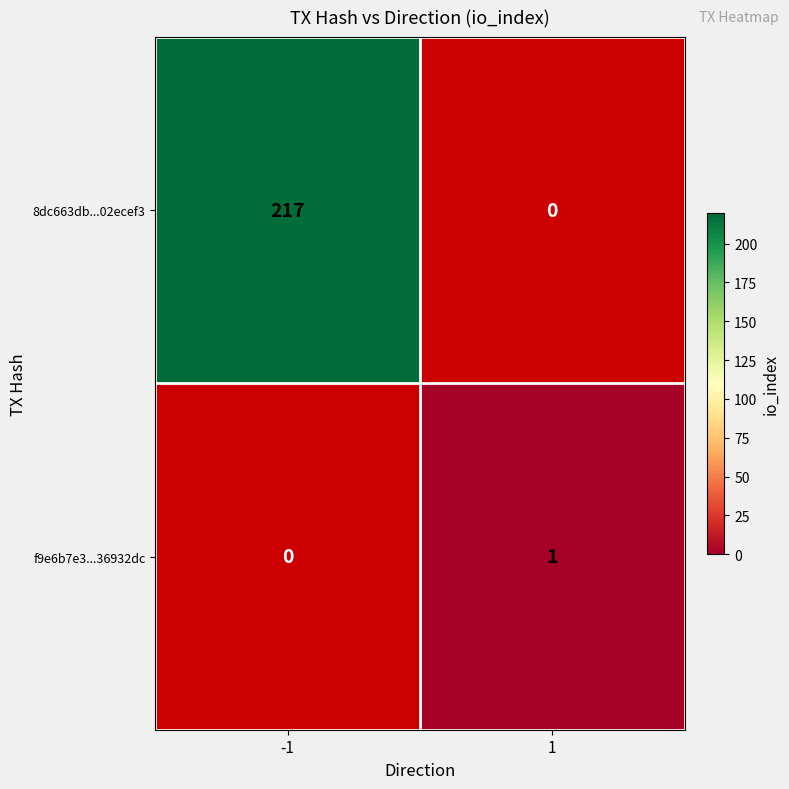

How many data points does each series have?

2